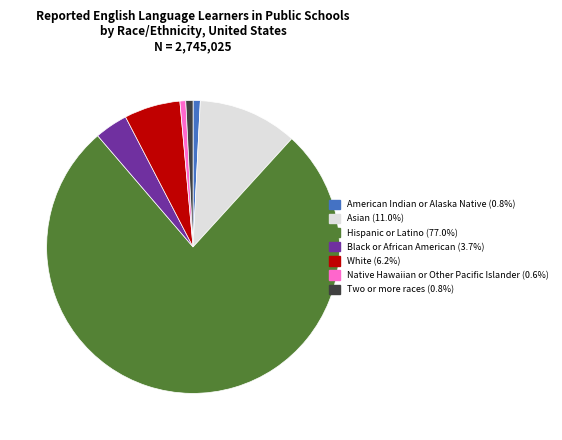

What is the largest slice in the pie chart?

Hispanic or Latino